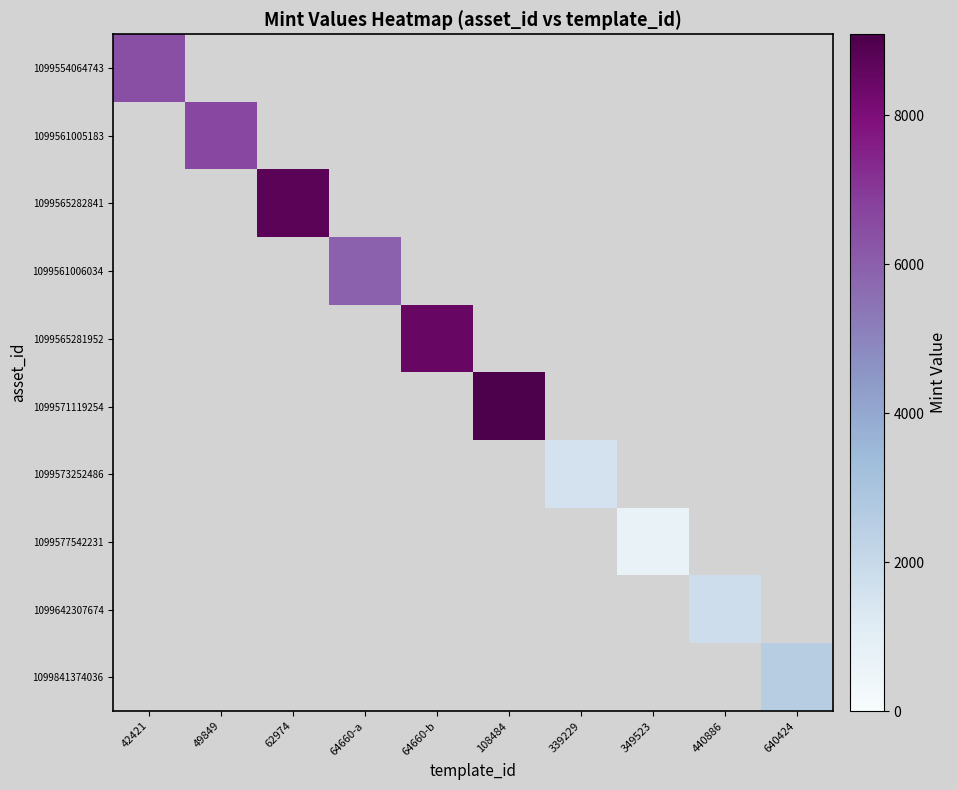

Between 62974 and 64660-b, which series saw the biggest shift?

1099565282841